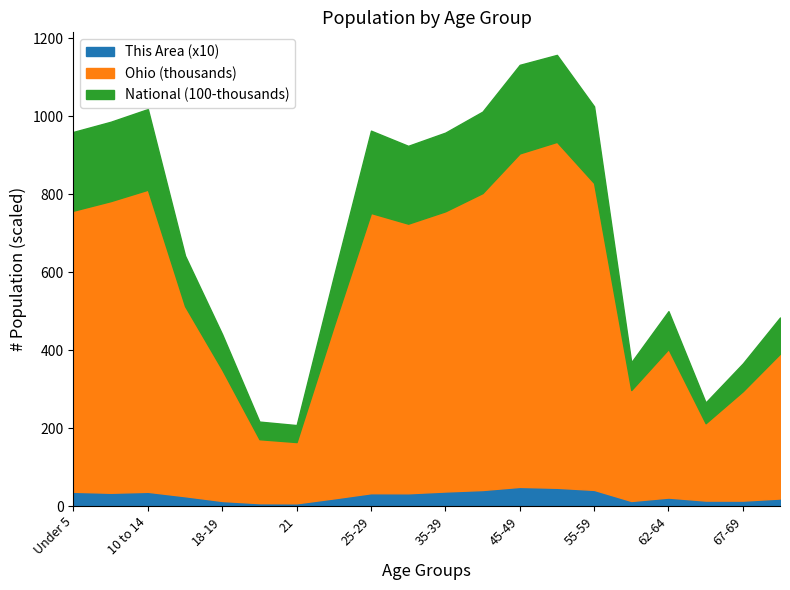

How many values in the This Area series are below 32?

10